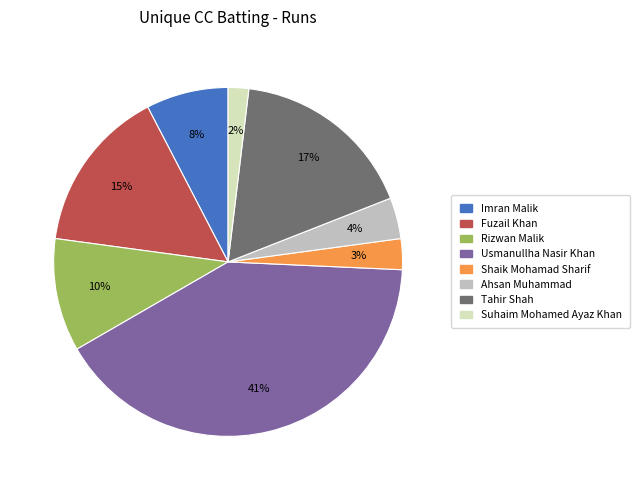

Does any single category account for the majority?

No